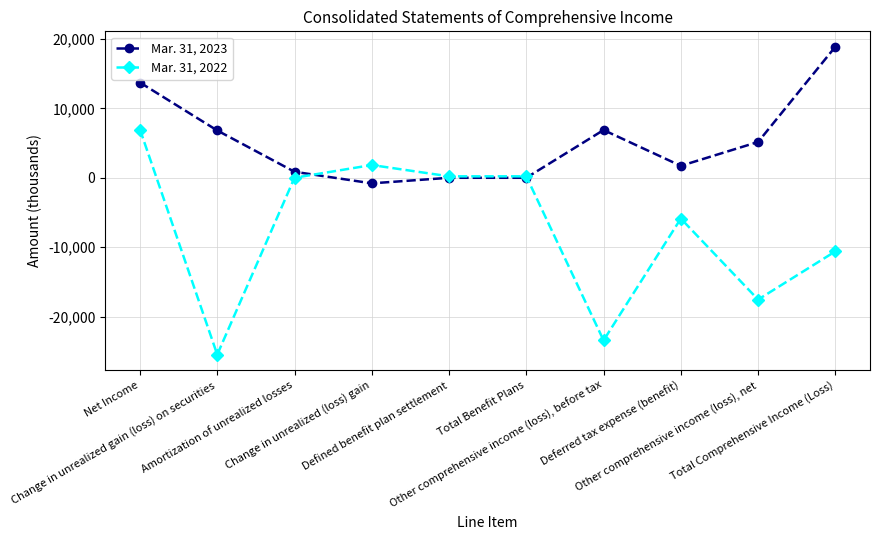

Rank the series by their average value, from highest to lowest.

Mar. 31, 2023, Mar. 31, 2022